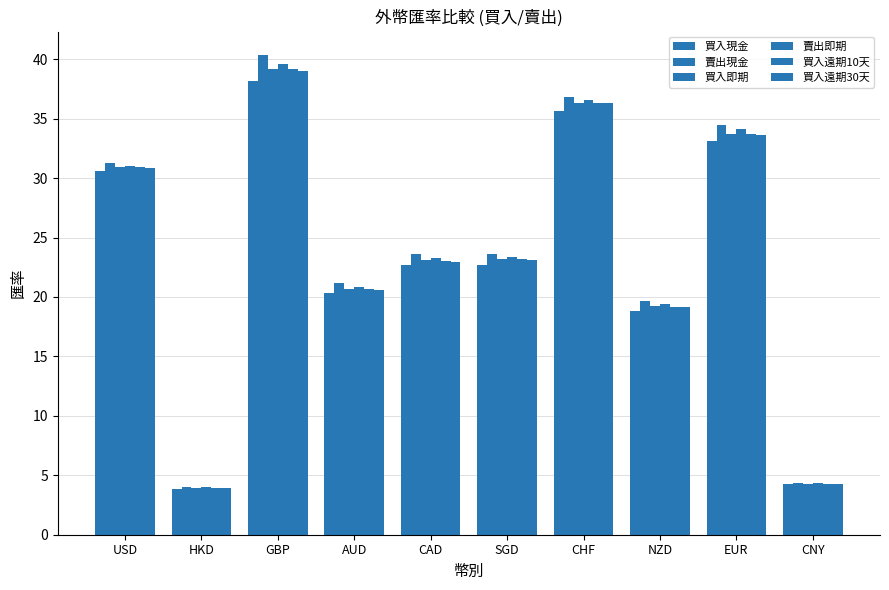

Which series changed the most between GBP and CHF?

賣出現金